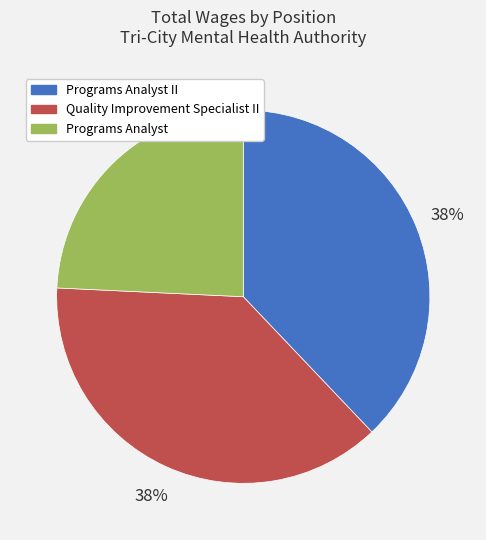

To the nearest percent, what portion does Quality Improvement Specialist II represent?

38%